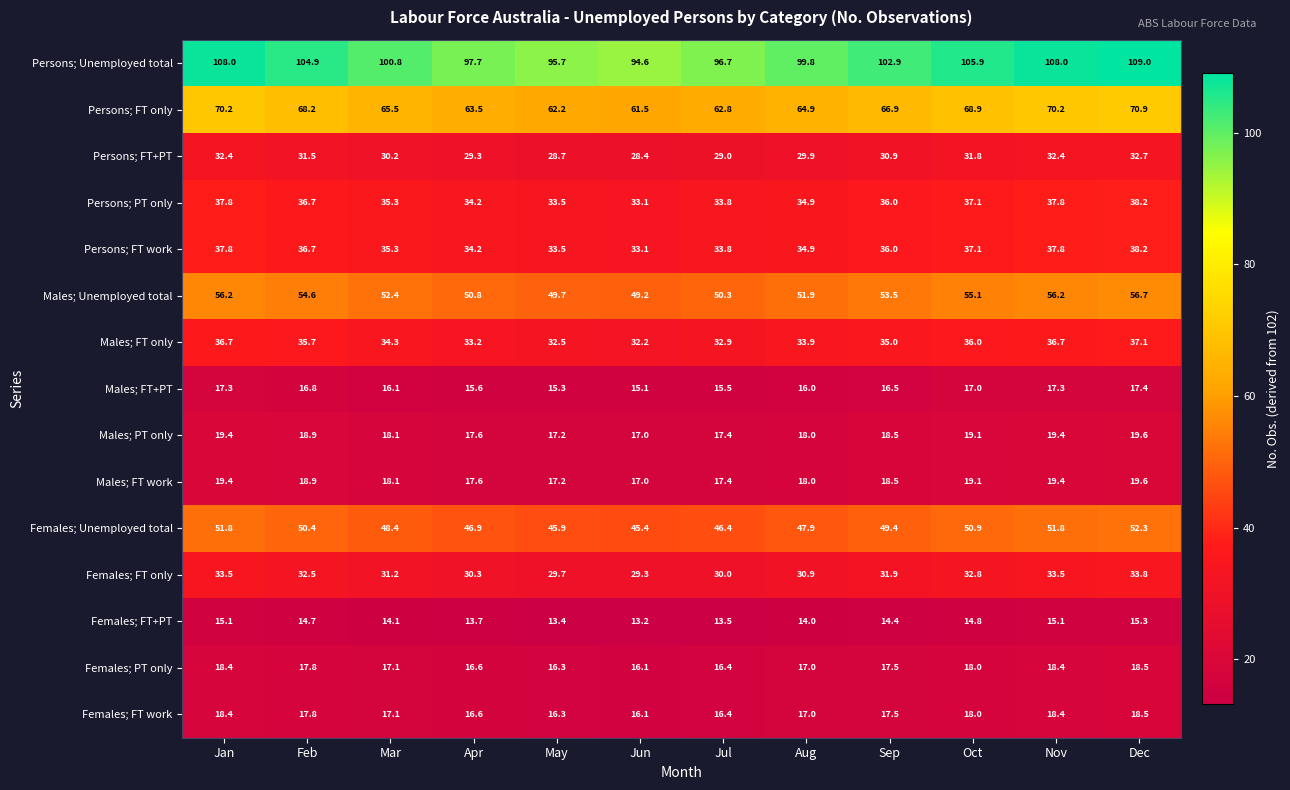

Between May and Aug, which series saw the biggest shift?

Persons; Unemployed total